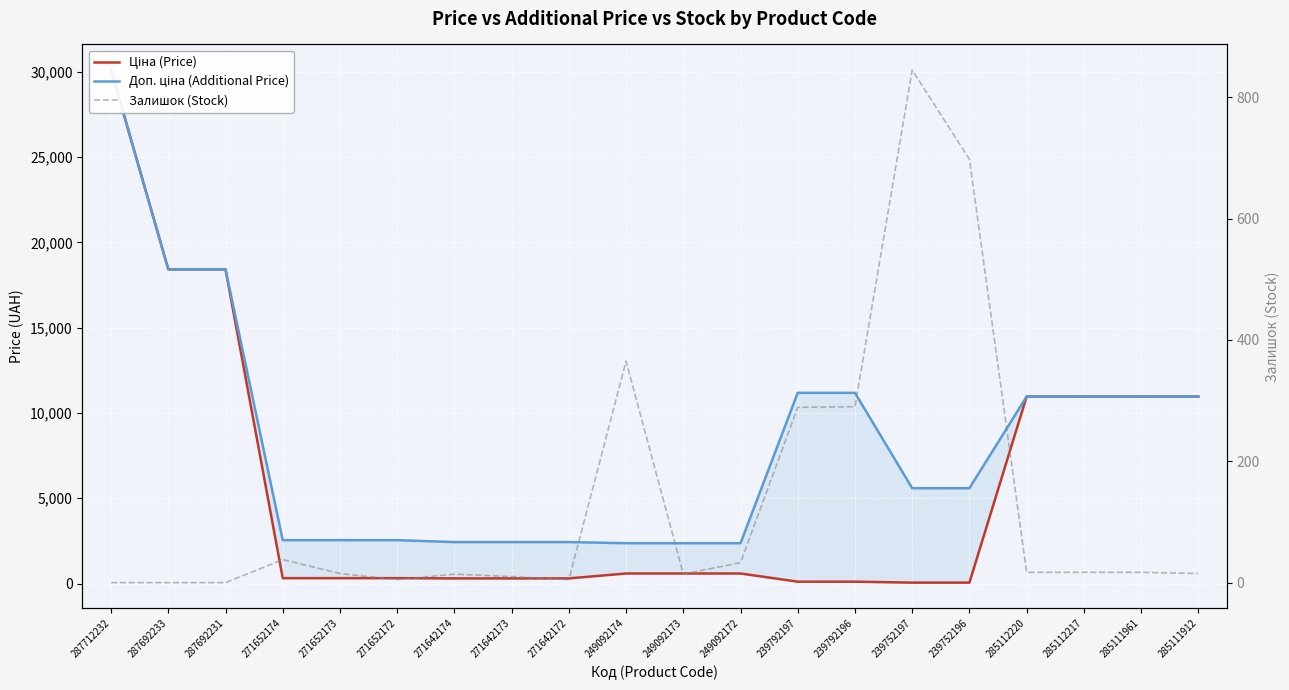

What is the maximum value shown in the chart?

30102.8